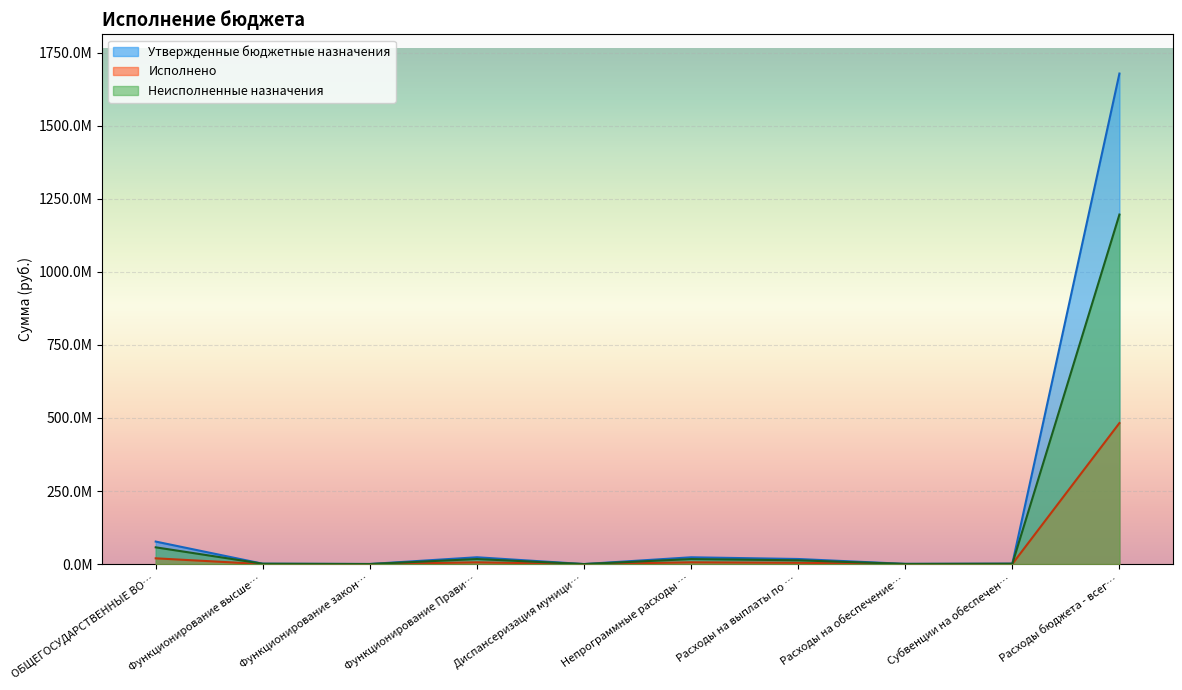

What is the sum of all Утвержденные бюджетные назначения values?

1823621624.6